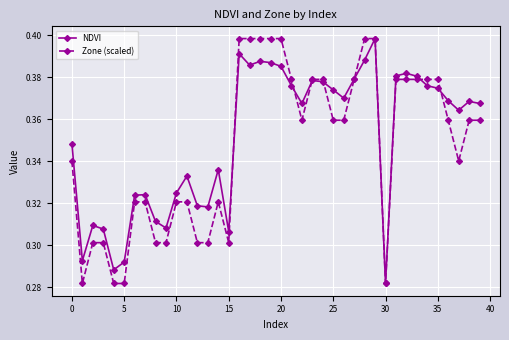

Which series has the largest total across all categories?

NDVI